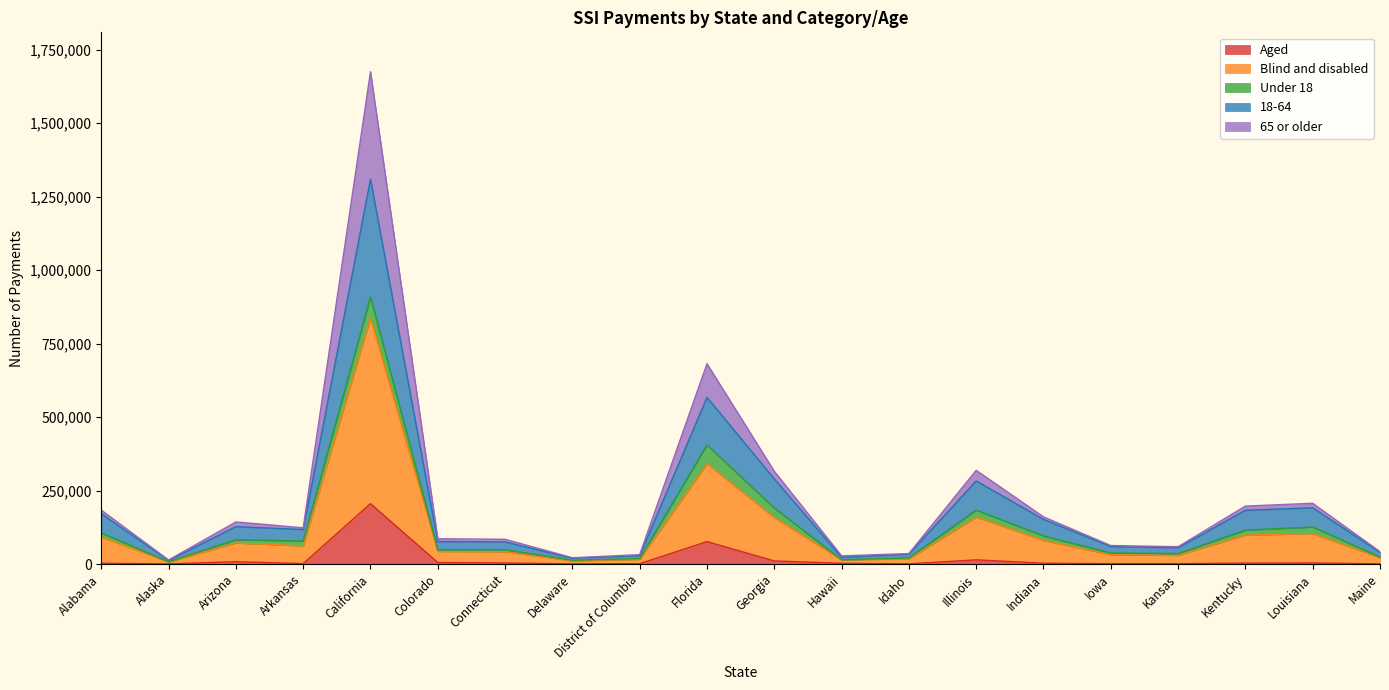

What is the total value across all series at Kentucky?

197148